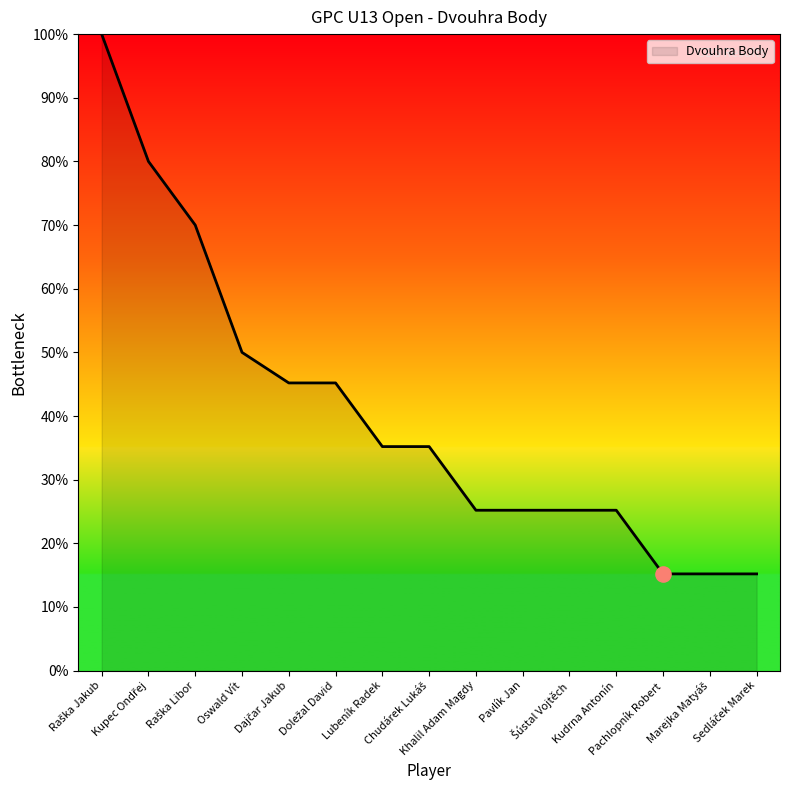

What is the difference between the maximum and minimum values?

84.8